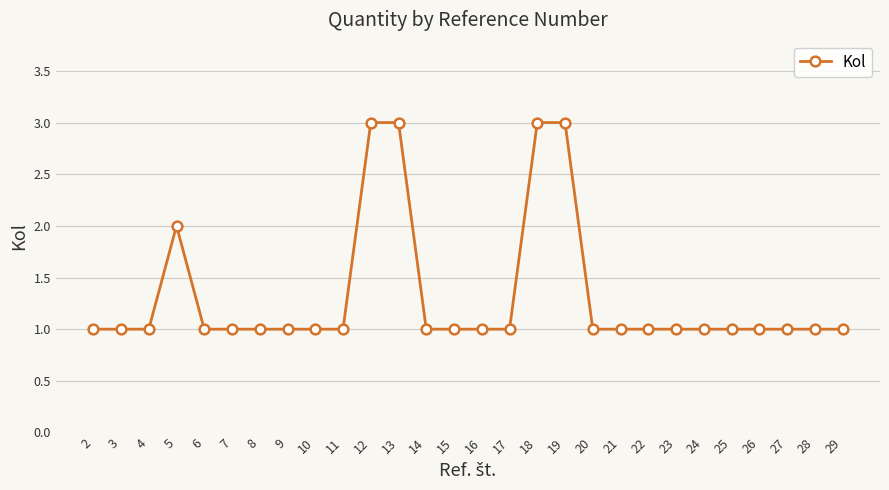

The chart shows a value of 3 at 18. True or false?

True